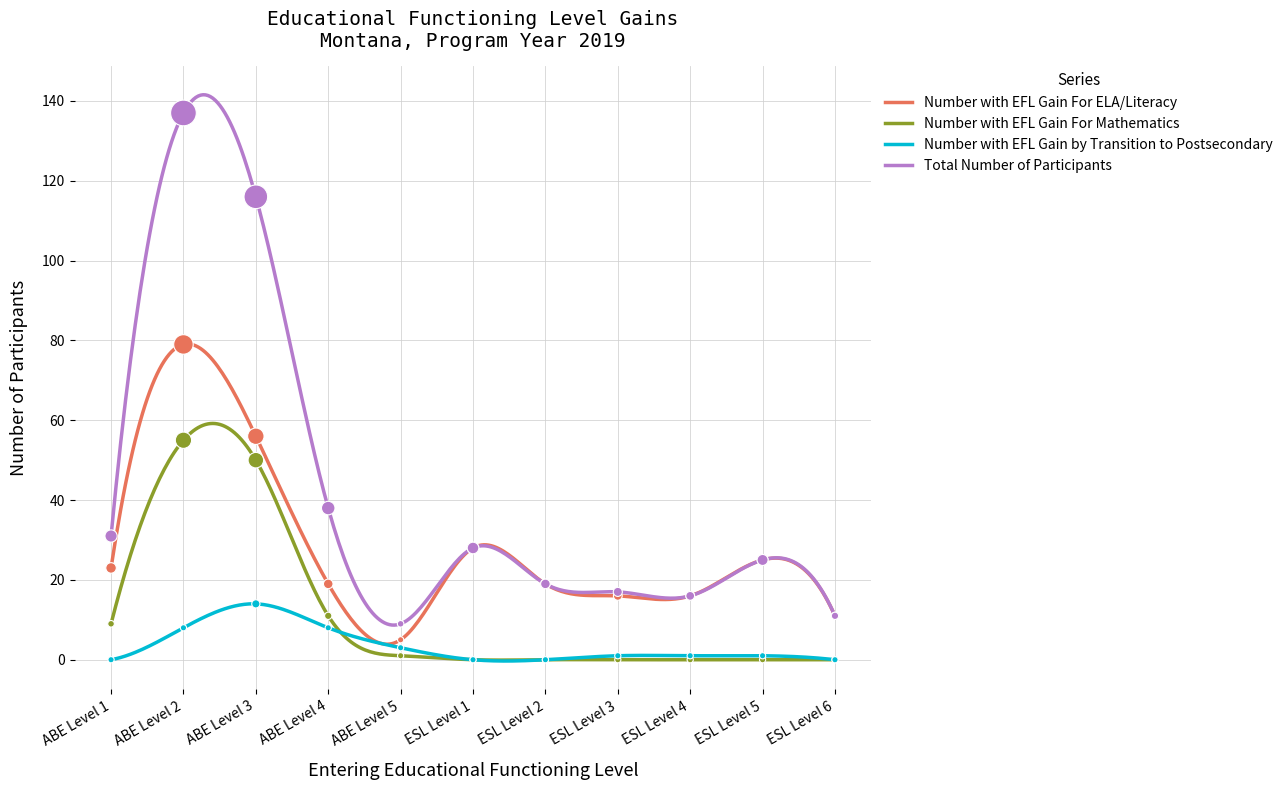

At which category is the sum across all series the highest?

ABE Level 2